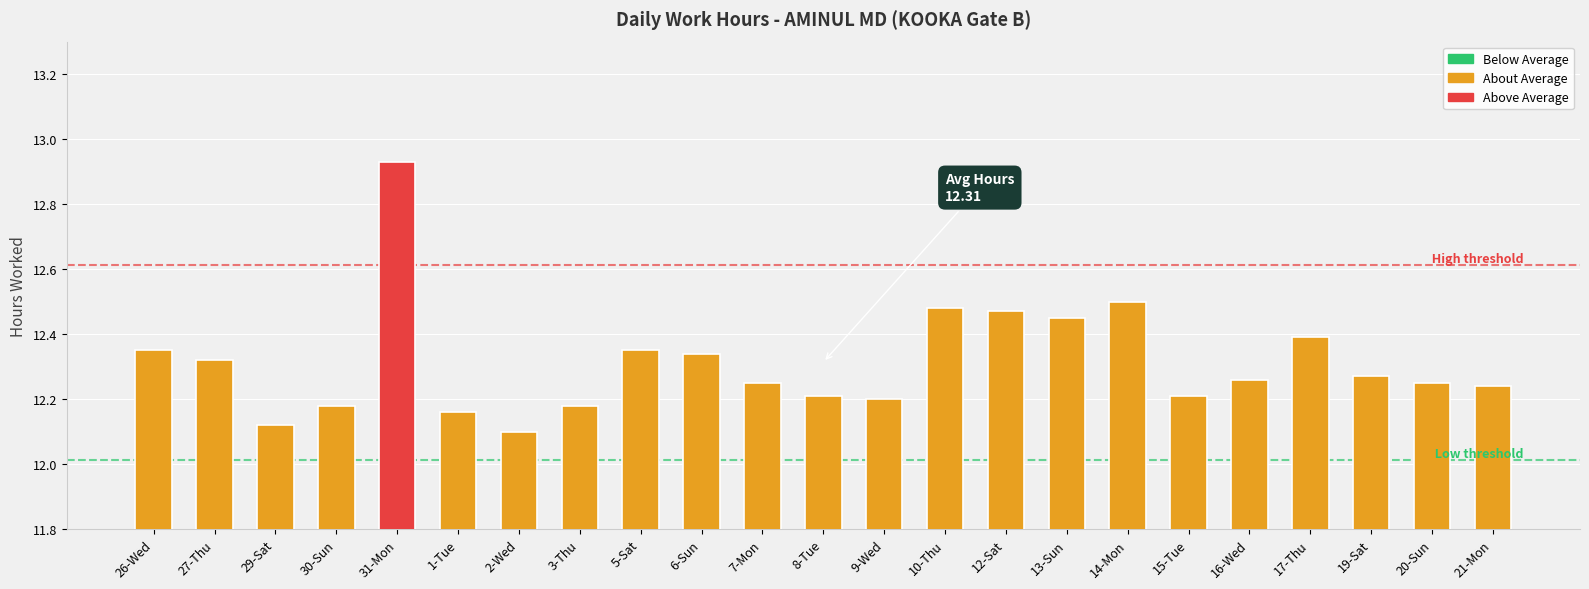

True or false: the data shows 12.2 at 1-Tue.

True